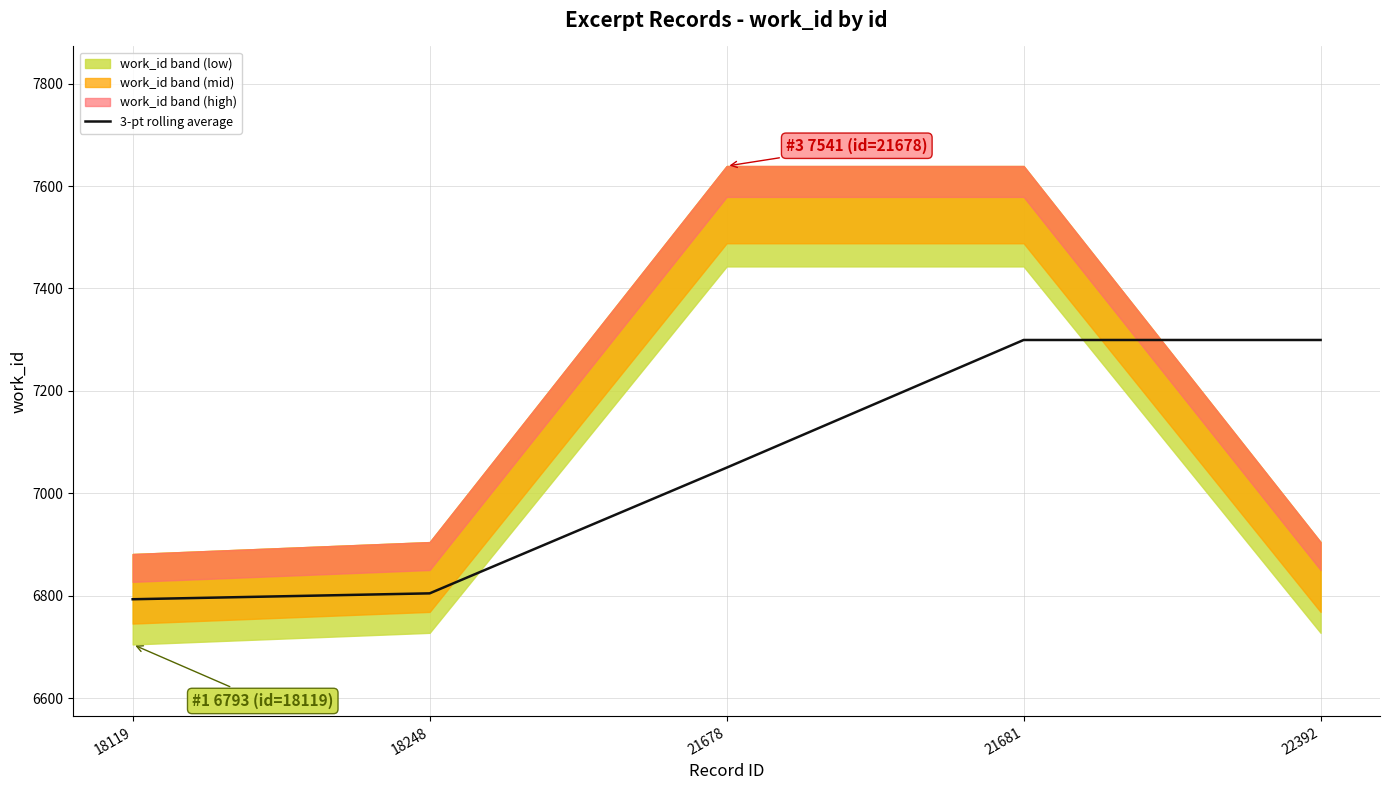

What is the sum of the values at 18119 and 18248?

13597.5